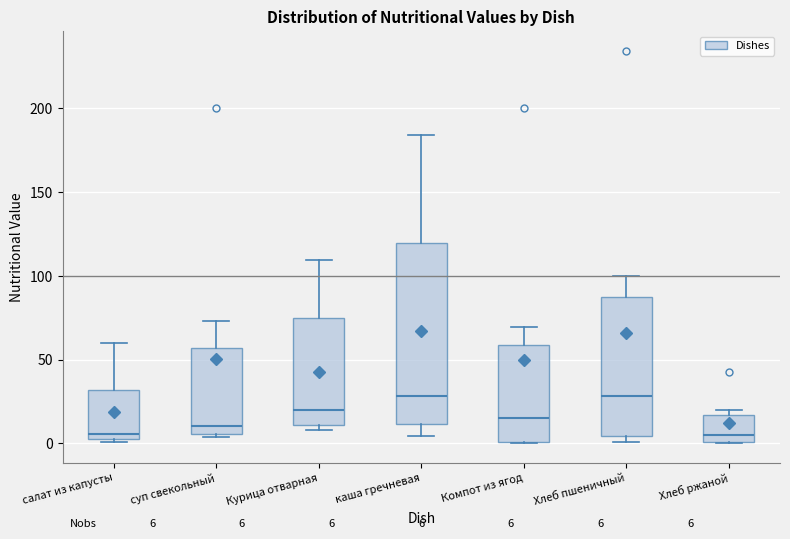

Comparing the boxes themselves (not the whiskers), which one is the tallest?

каша гречневая